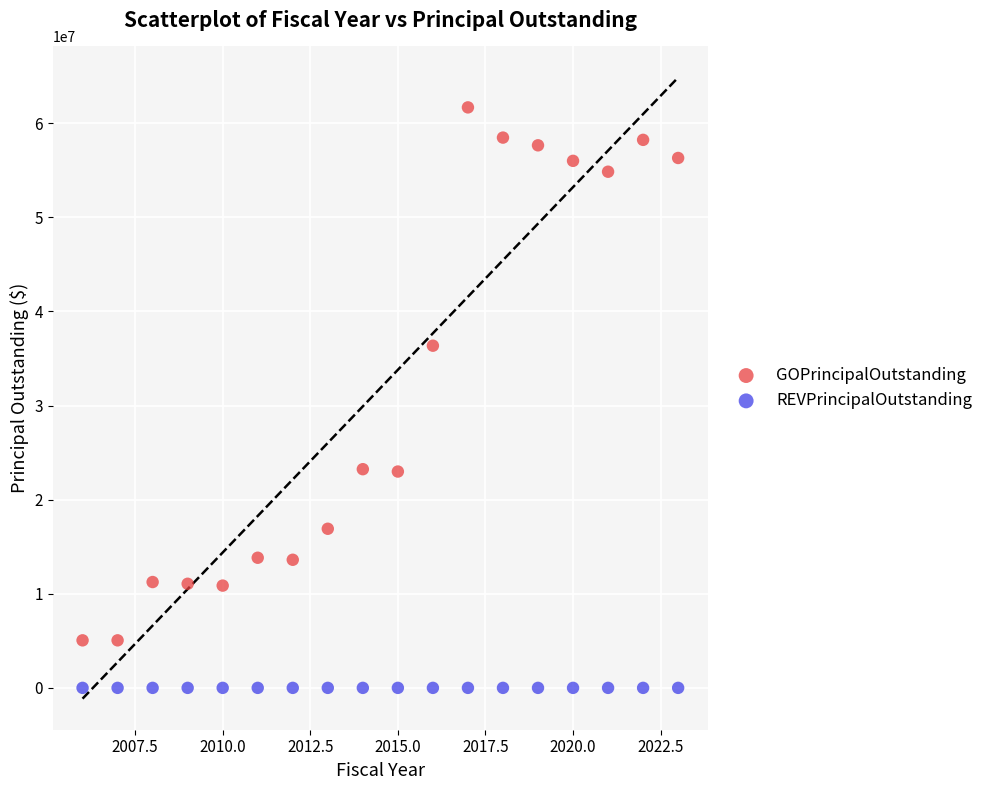

Which series contains the highest Y value?

GOPrincipalOutstanding